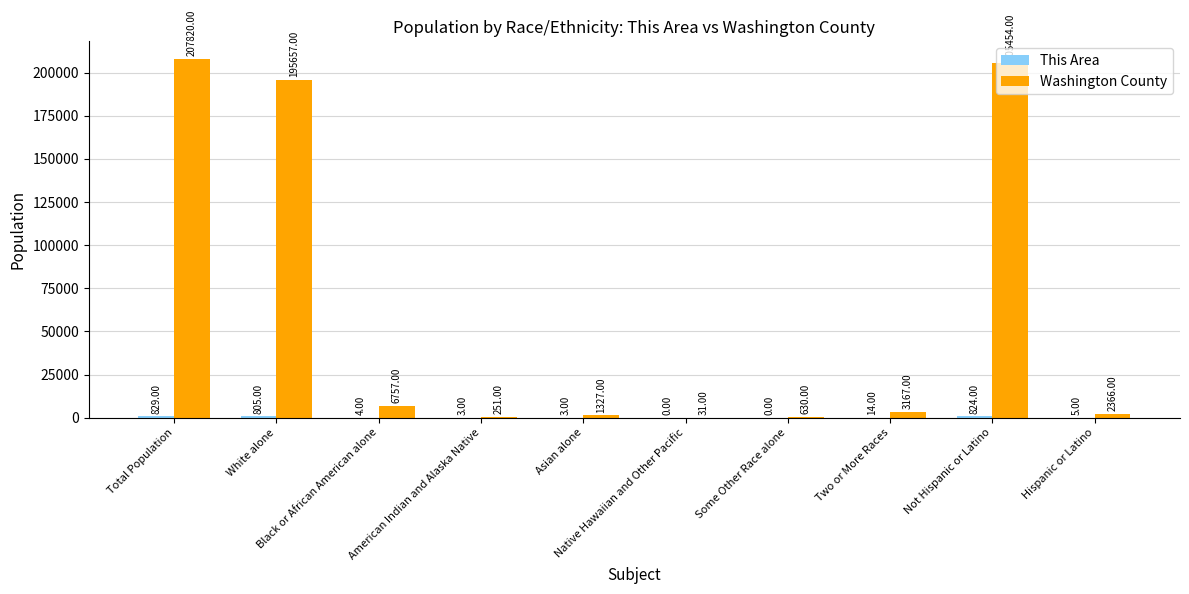

What is the sum of all Washington County values?

623460